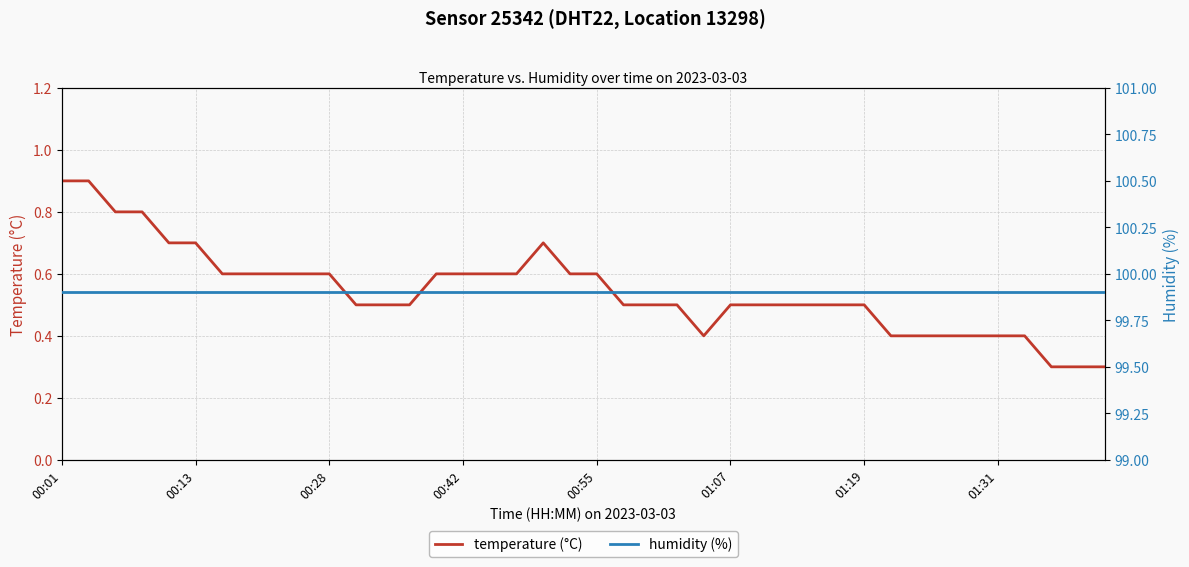

True or false: temperature (°C) and humidity (%) intersect in this chart.

False